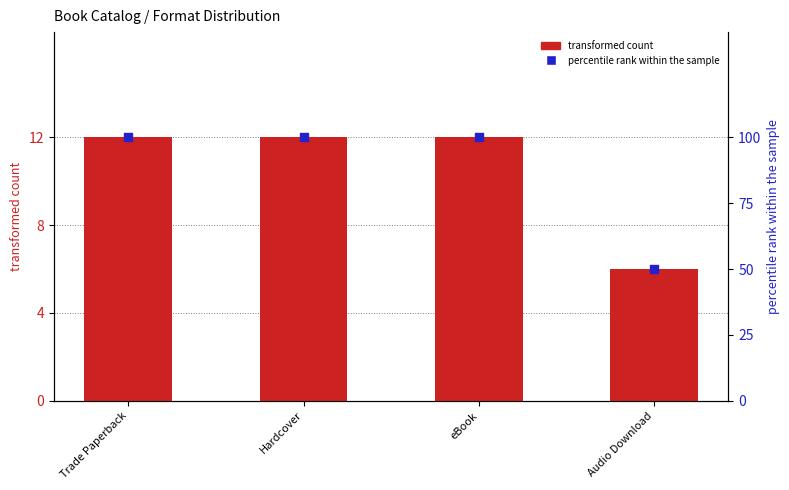

Which series has the largest total across all categories?

percentile rank within the sample